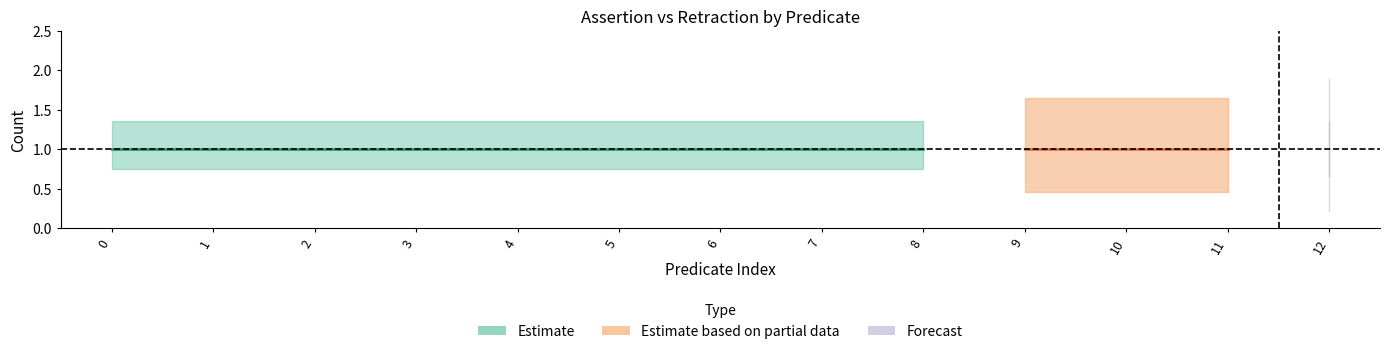

True or false: assertion and retraction intersect in this chart.

False